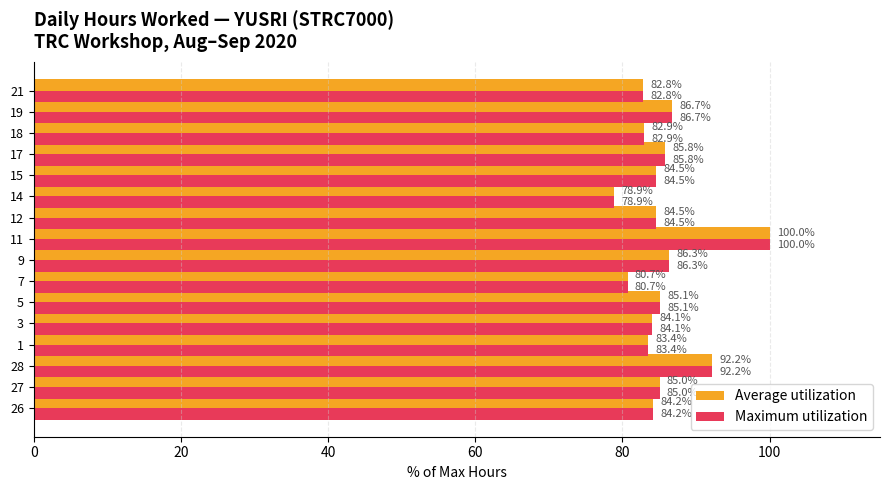

Is the value of Average utilization at 5 greater than the value of Maximum utilization at 12?

Yes